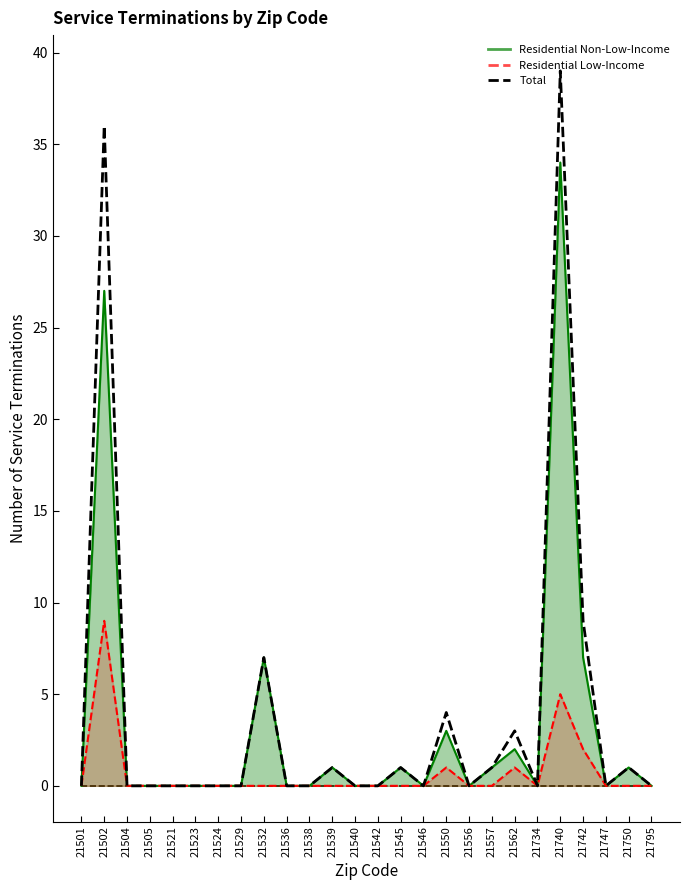

What is the difference between the maximum and second lowest values?

39